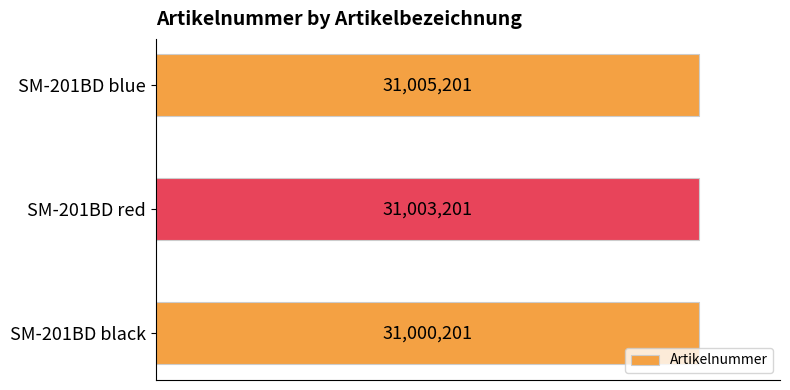

List the labels in order of value, largest first.

SM-201BD blue, SM-201BD red, SM-201BD black